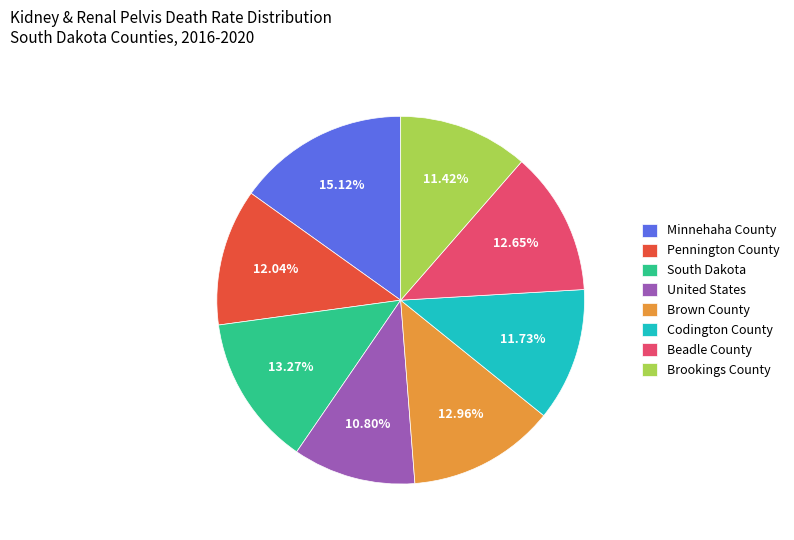

What is the ratio of the value at South Dakota to the value at Brookings County?

1.2